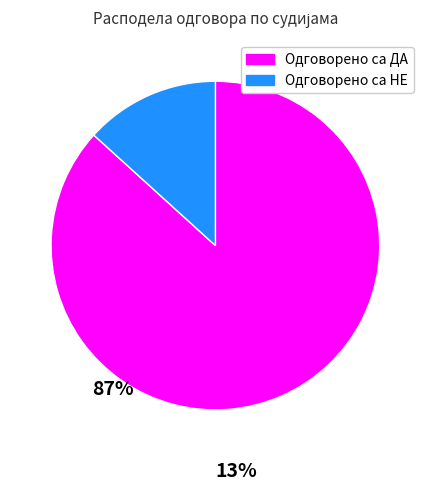

How many slices are in this pie chart?

2